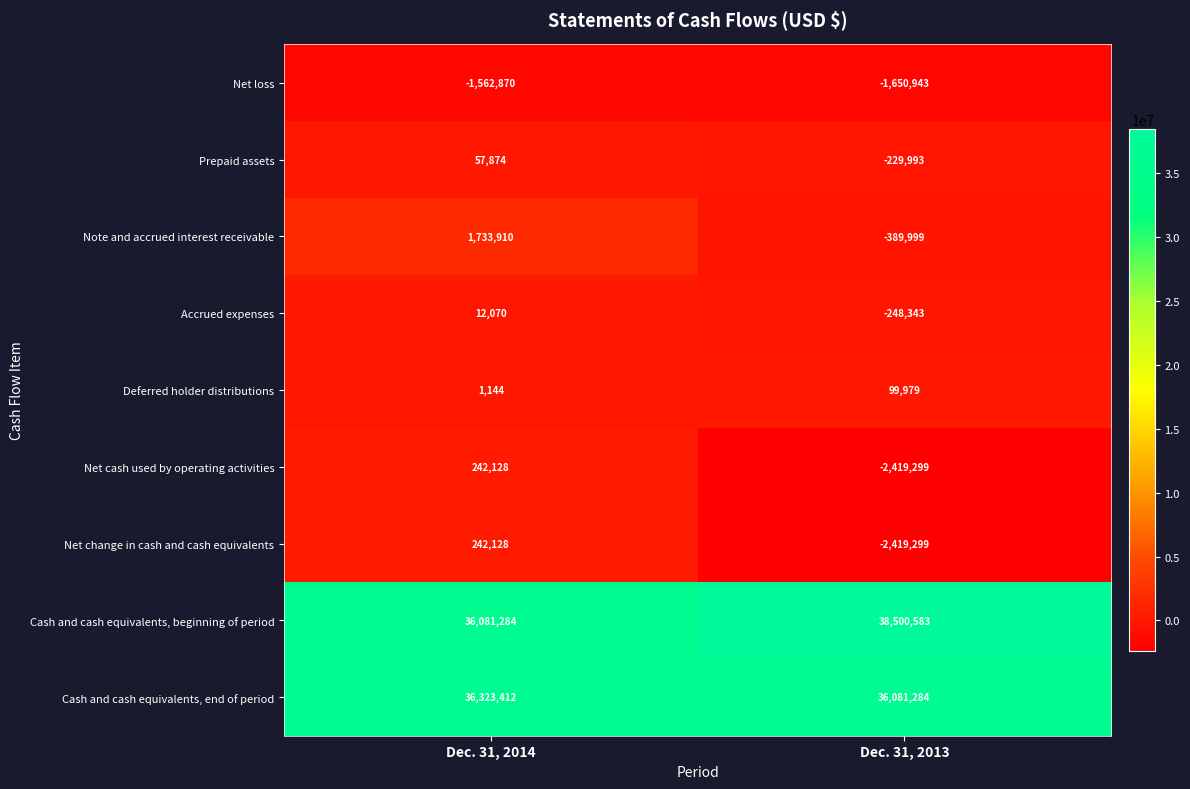

Reading left to right, extract all data points from this chart.

Net loss: Dec. 31, 2014=-1562870	Dec. 31, 2013=-1650943
Prepaid assets: Dec. 31, 2014=57874	Dec. 31, 2013=-229993
Note and accrued interest receivable: Dec. 31, 2014=1733910	Dec. 31, 2013=-389999
Accrued expenses: Dec. 31, 2014=12070	Dec. 31, 2013=-248343
Deferred holder distributions: Dec. 31, 2014=1144	Dec. 31, 2013=99979
Net cash used by operating activities: Dec. 31, 2014=242128	Dec. 31, 2013=-2419299
Net change in cash and cash equivalents: Dec. 31, 2014=242128	Dec. 31, 2013=-2419299
Cash and cash equivalents, beginning of period: Dec. 31, 2014=36081284	Dec. 31, 2013=38500583
Cash and cash equivalents, end of period: Dec. 31, 2014=36323412	Dec. 31, 2013=36081284